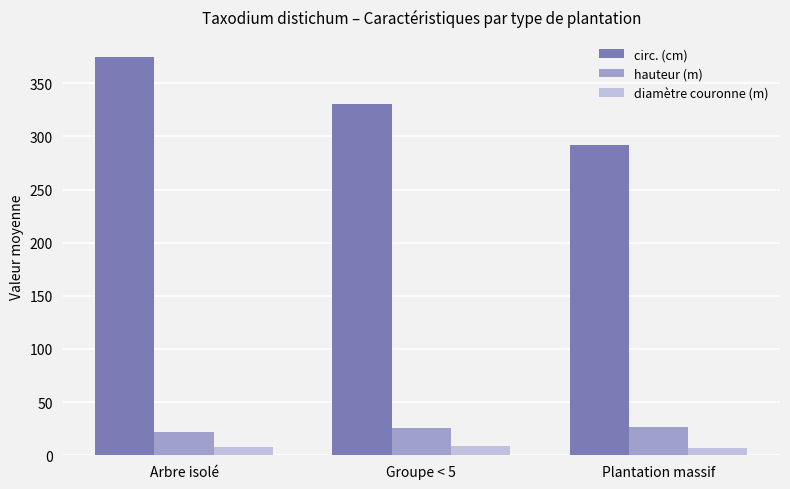

What position from the left is Plantation massif?

3